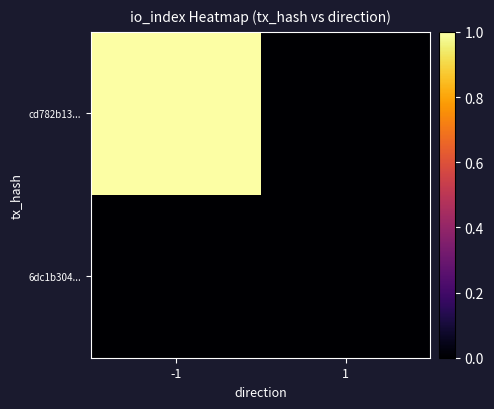

Reading left to right, what are all the values shown in this chart?

cd782b13...: -1=1	1=0
6dc1b304...: -1=0	1=0